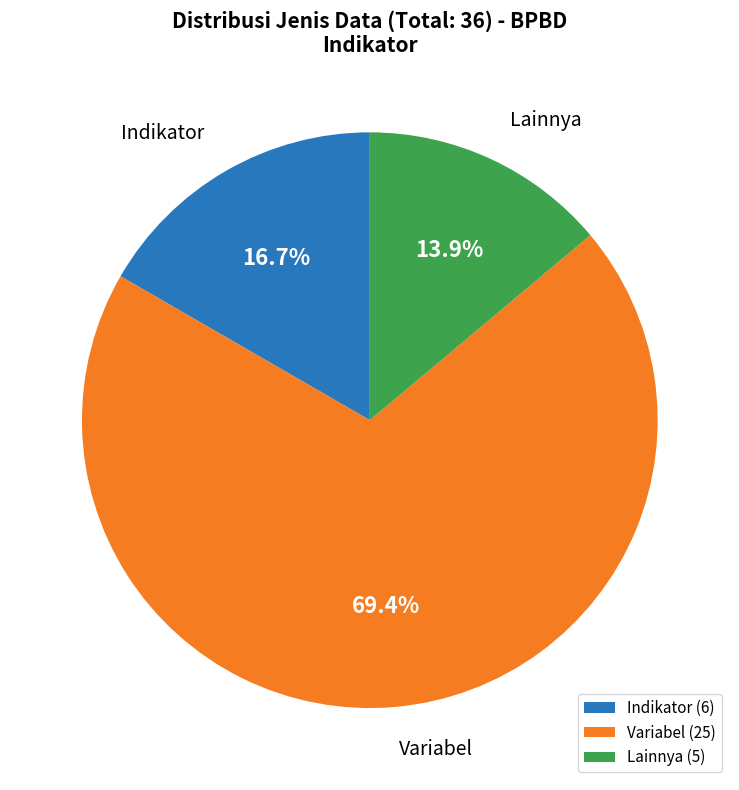

How many segments does this pie chart have?

3